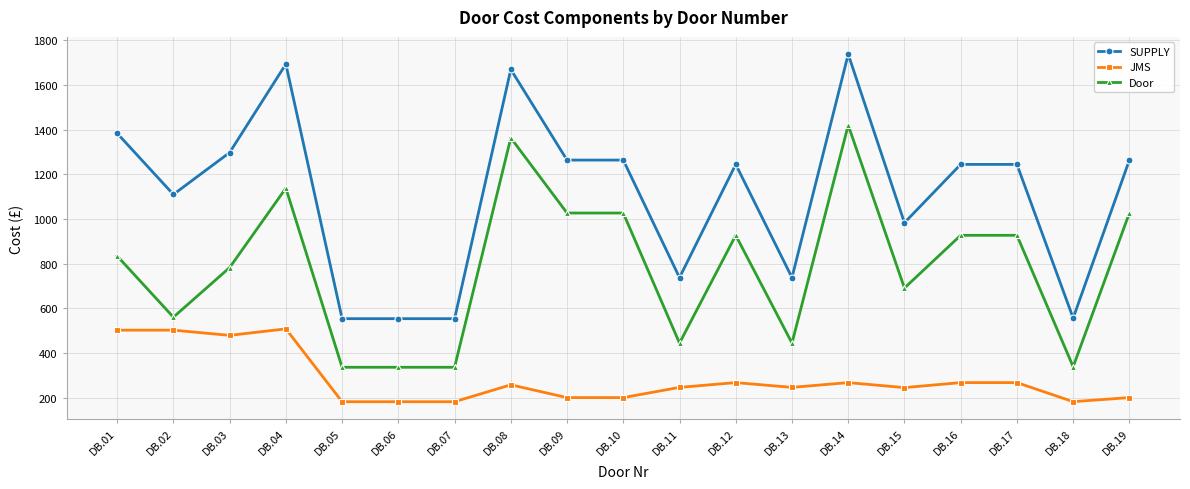

True or false: SUPPLY and Door intersect in this chart.

False